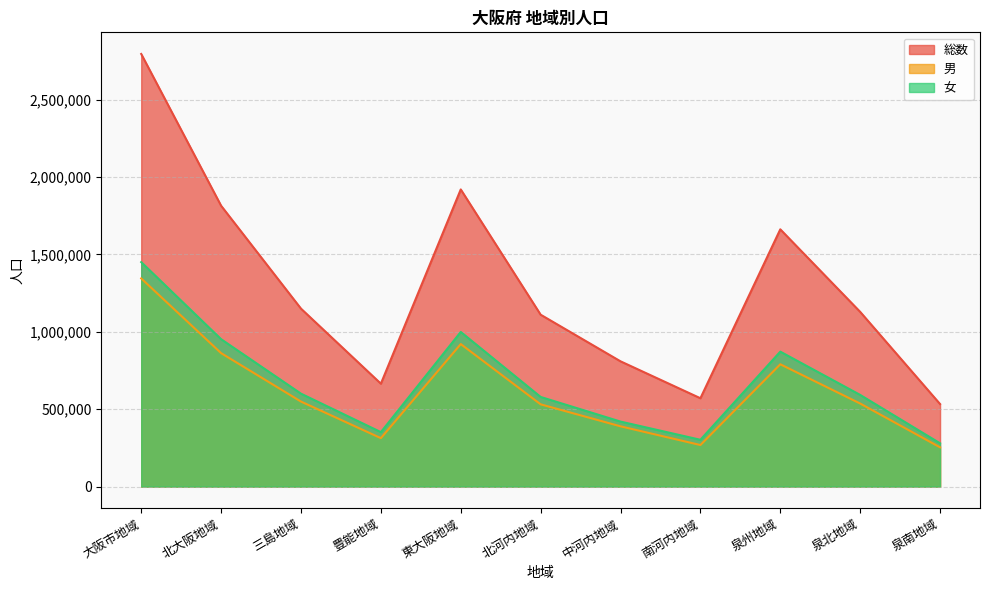

The value of 女 at 泉南地域 is 88179. True or false?

False